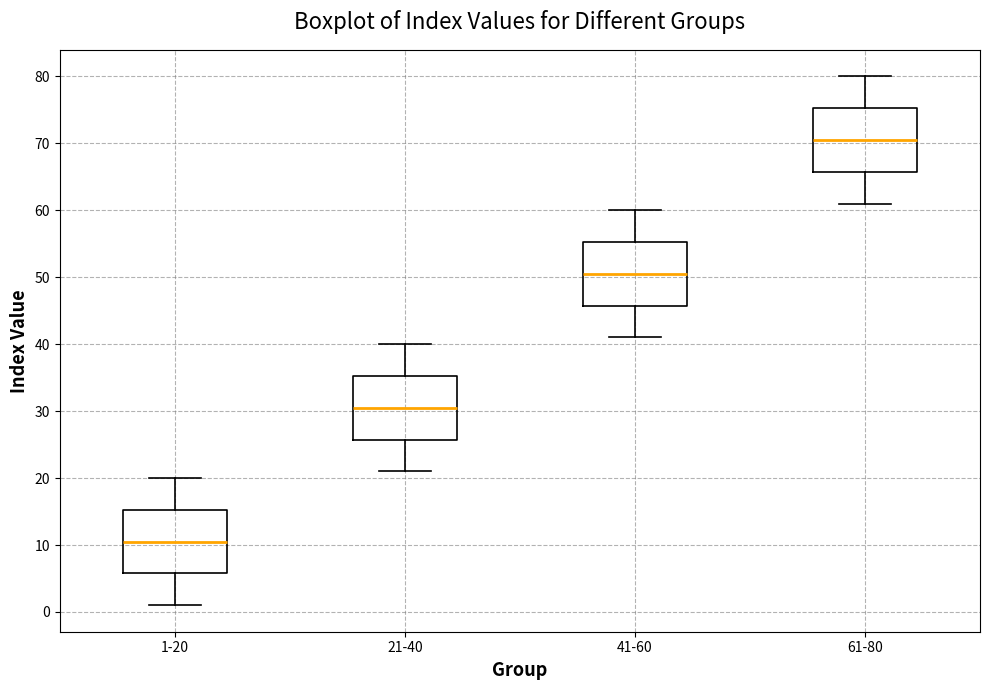

Where is the upper edge of the box for 1-20 on the y-axis? The values are not printed on the chart, so give them approximately, as read against the axis.

15